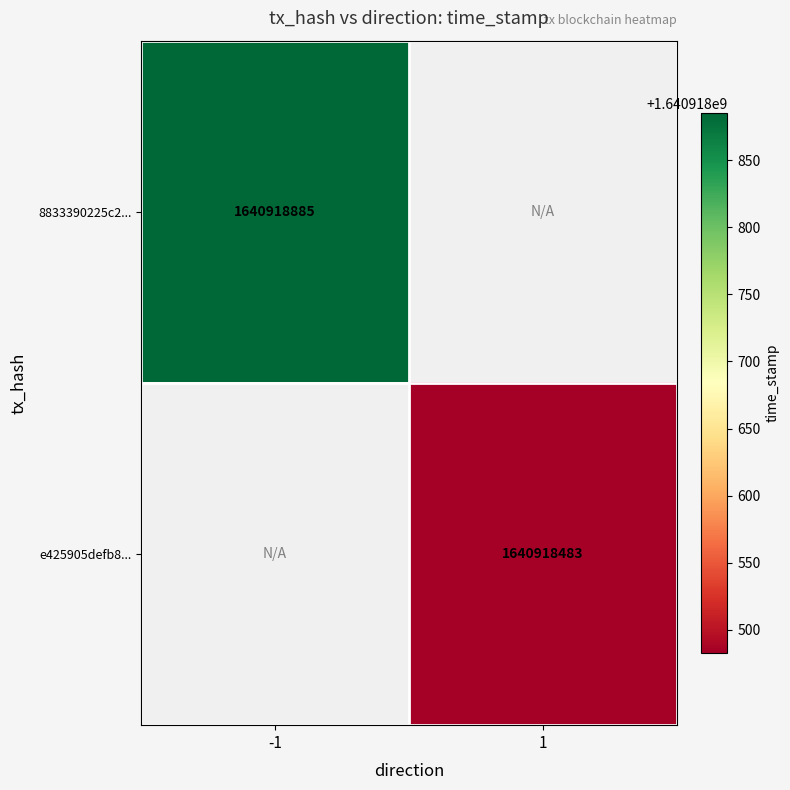

What value does the e425905defb85f817cca2d9e467b1ba5e2962fa series have at 1, to the nearest 50?

1640918500